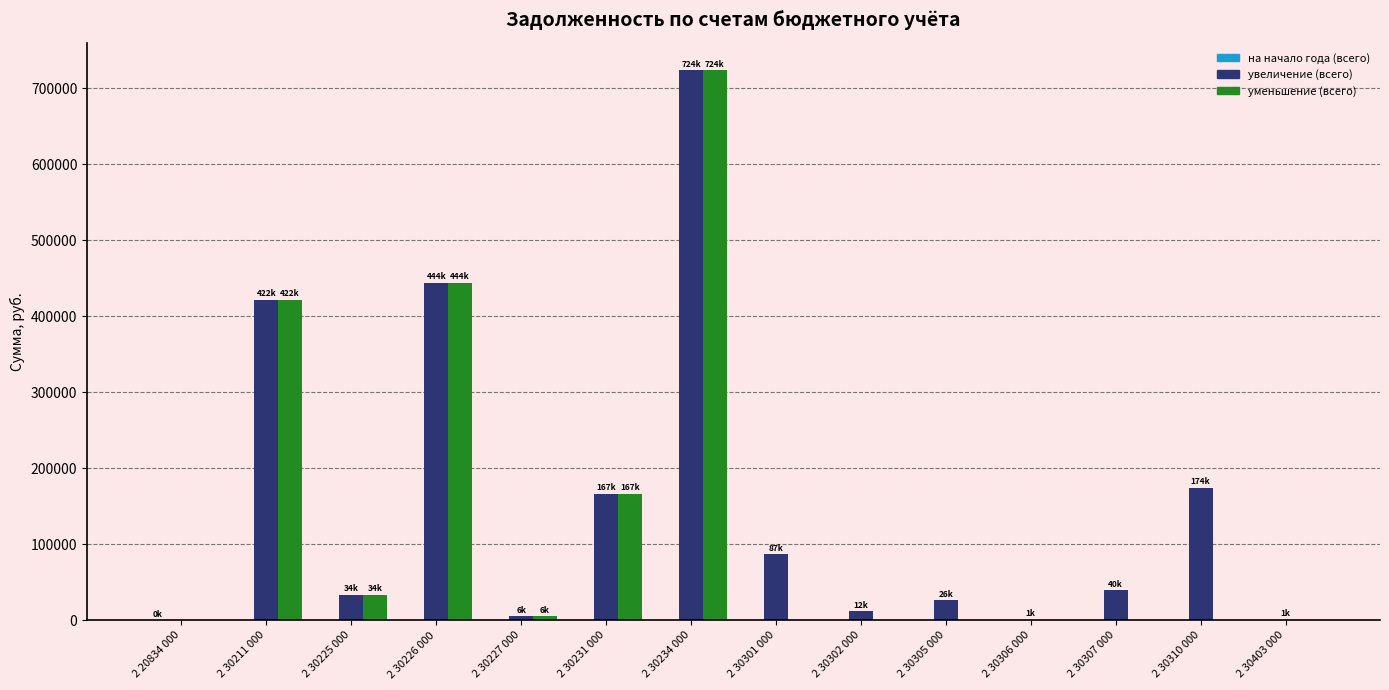

Are the bars horizontal?

No